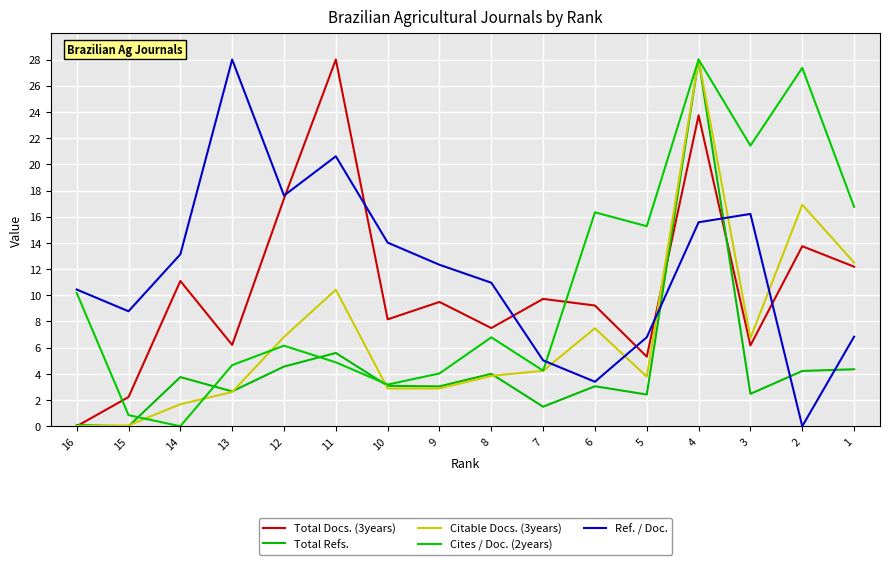

What is the highest value of the Citable Docs. (3years) series?

28.0